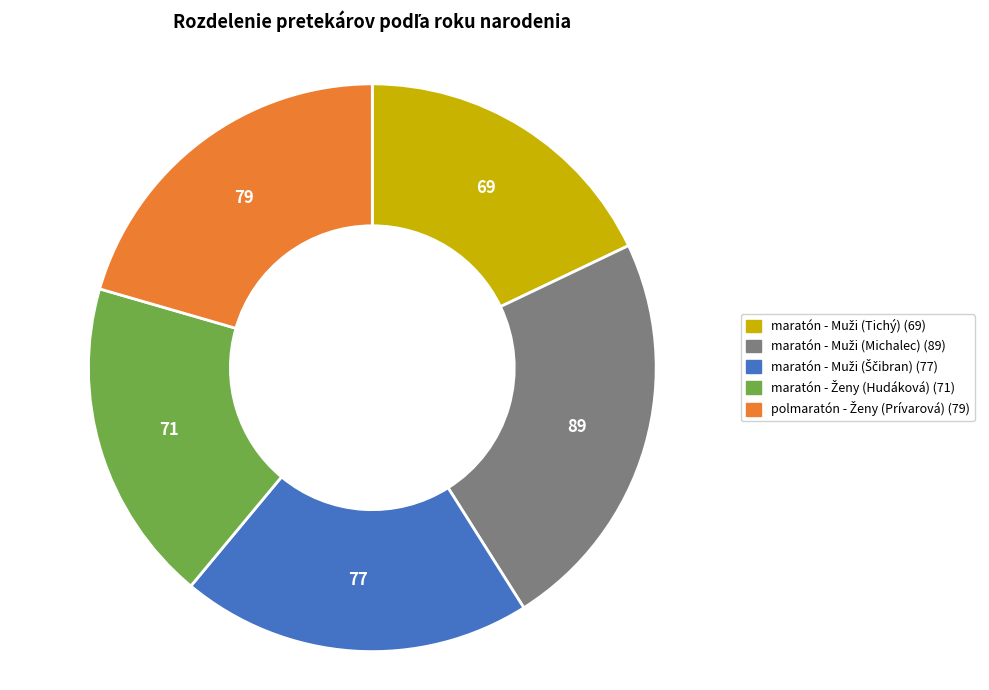

Is there a majority slice in this chart?

No